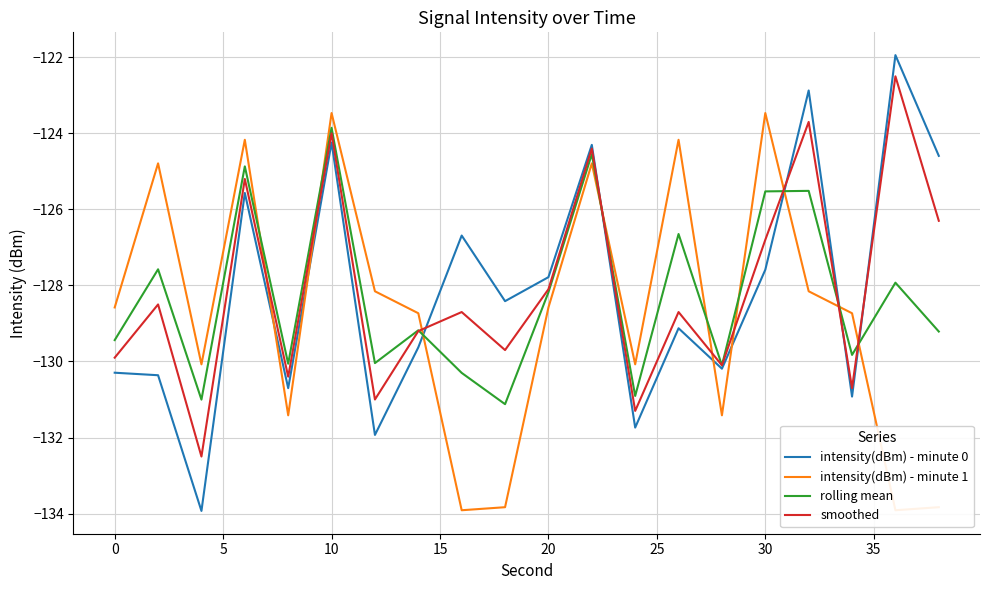

After their last crossing, which series has the higher values: intensity(dBm) - minute 0 or intensity(dBm) - minute 1?

intensity(dBm) - minute 0